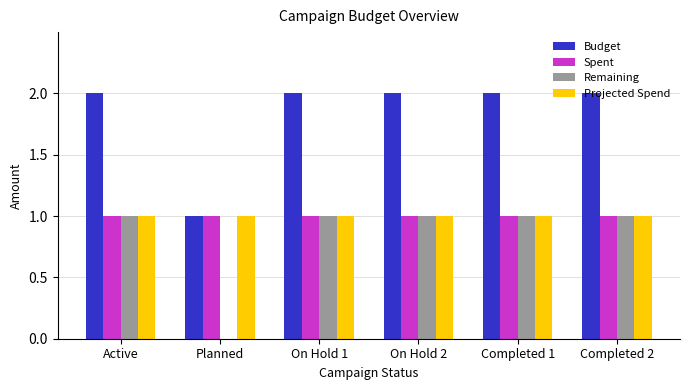

True or false: Budget has a value of 2 at On Hold 2.

True